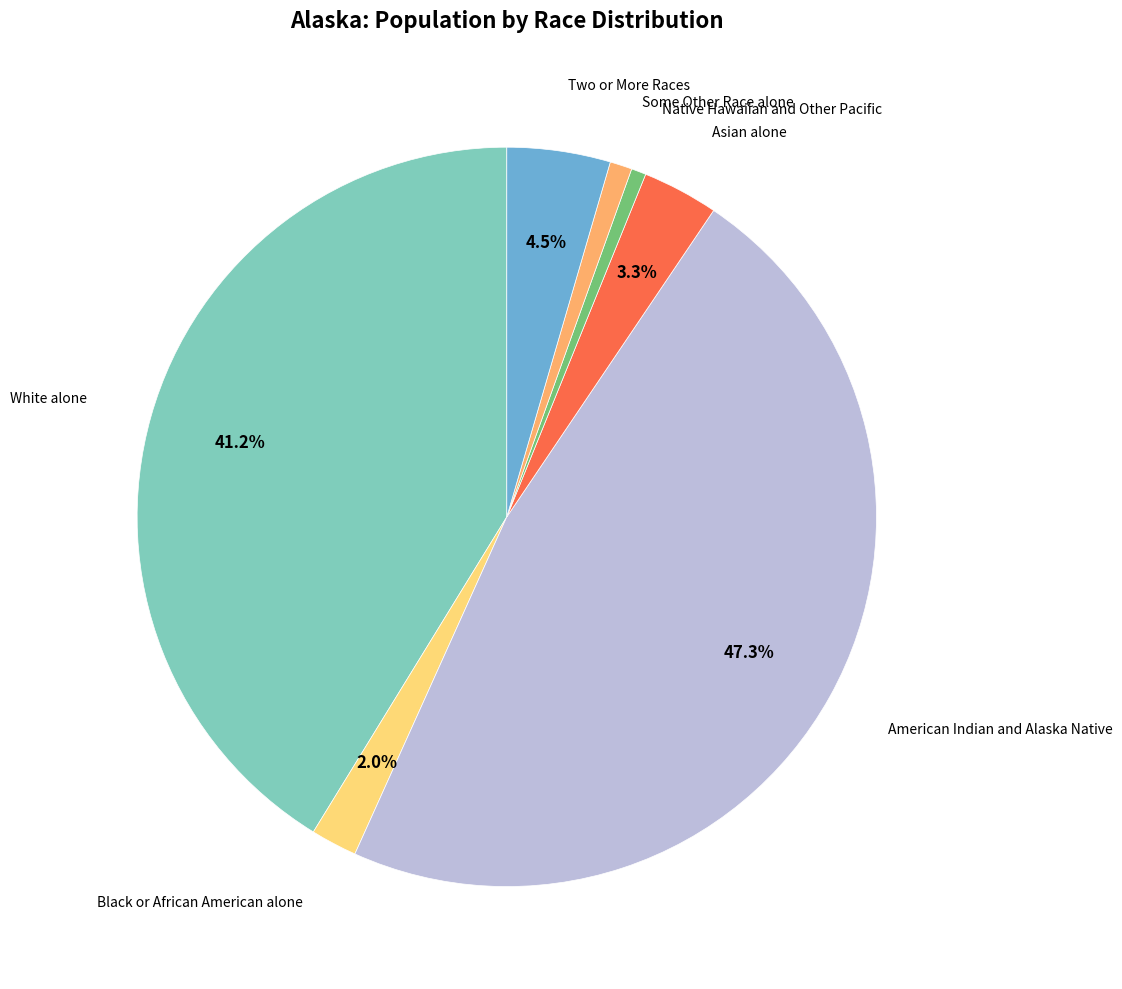

Does any single category account for the majority?

No